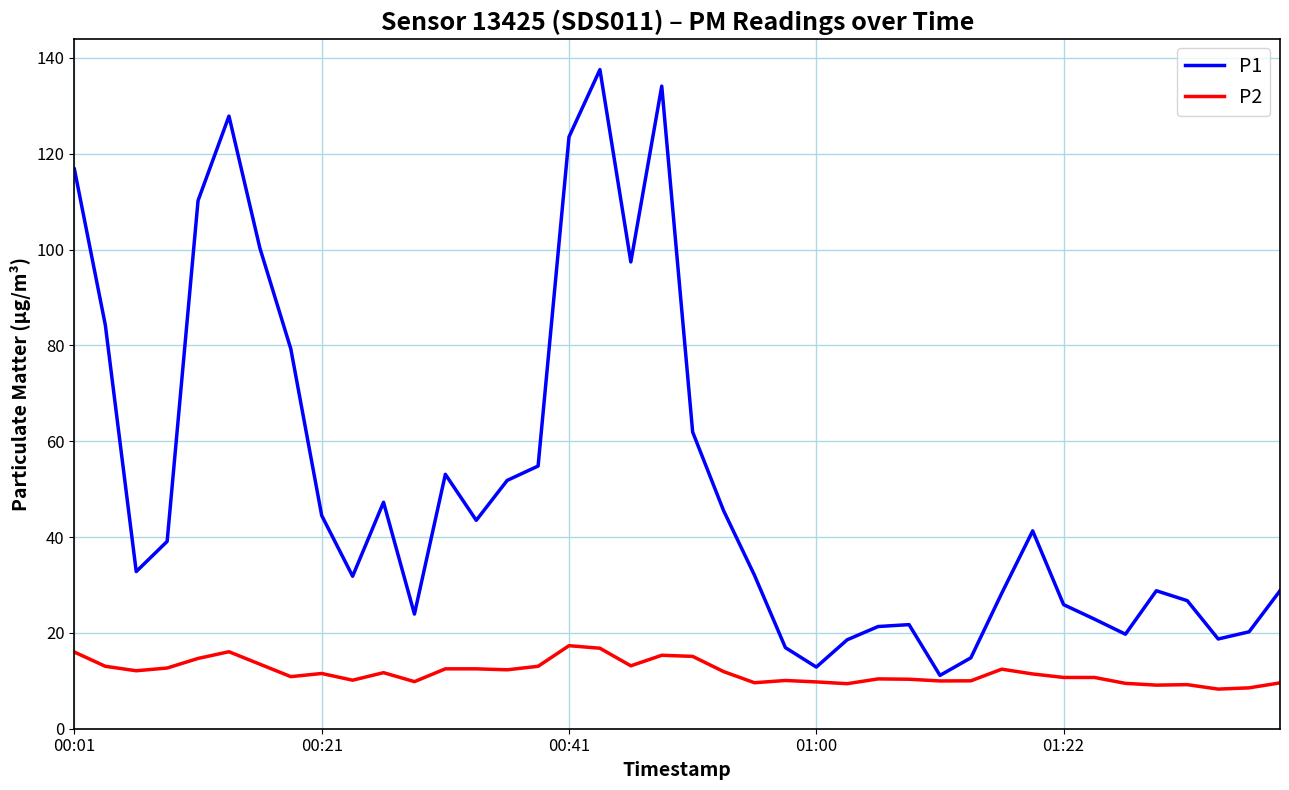

Which series has the widest spread of values?

P1